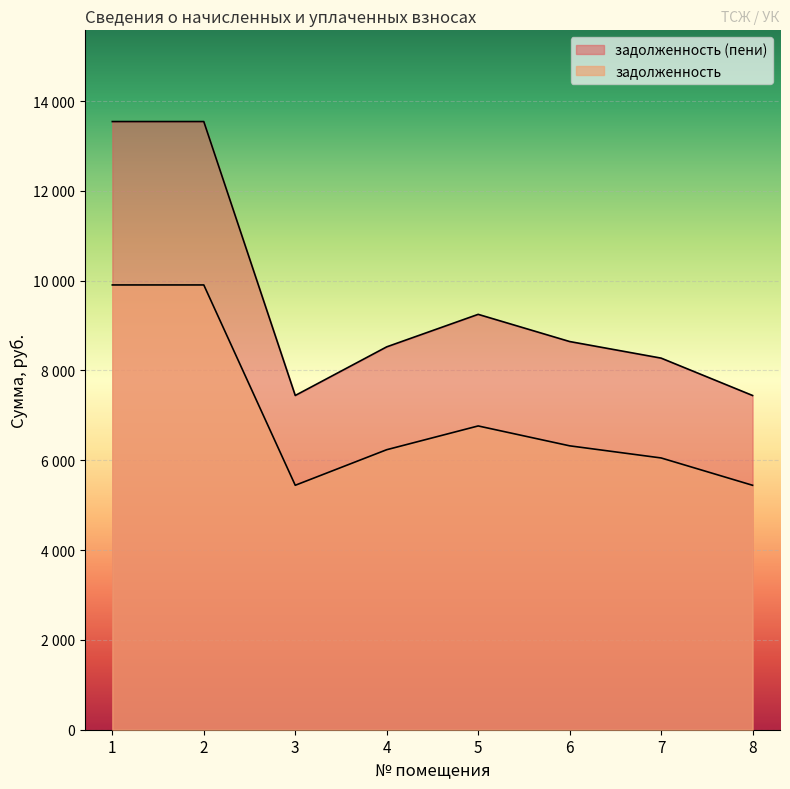

What is the average value of the задолженность (пени) series?

9583.7